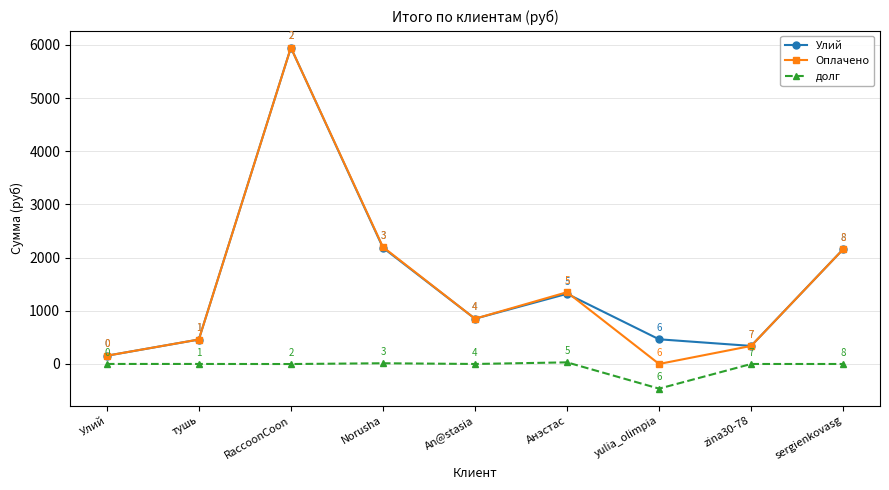

What position from the right is yulia_olimpia?

3